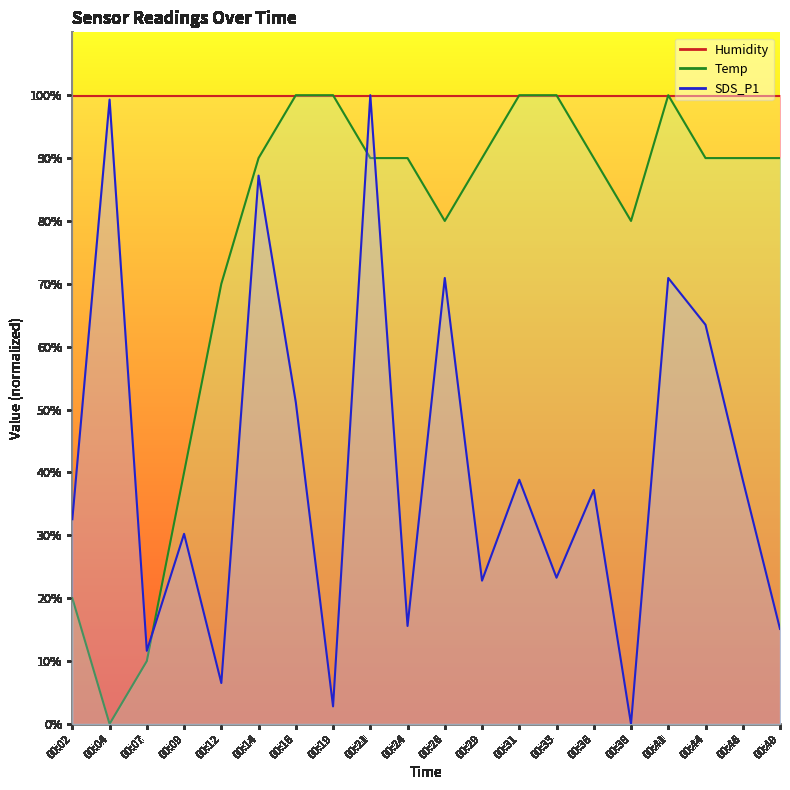

Between which two adjacent categories do Temp and SDS_P1 first intersect?

00:07 and 00:09